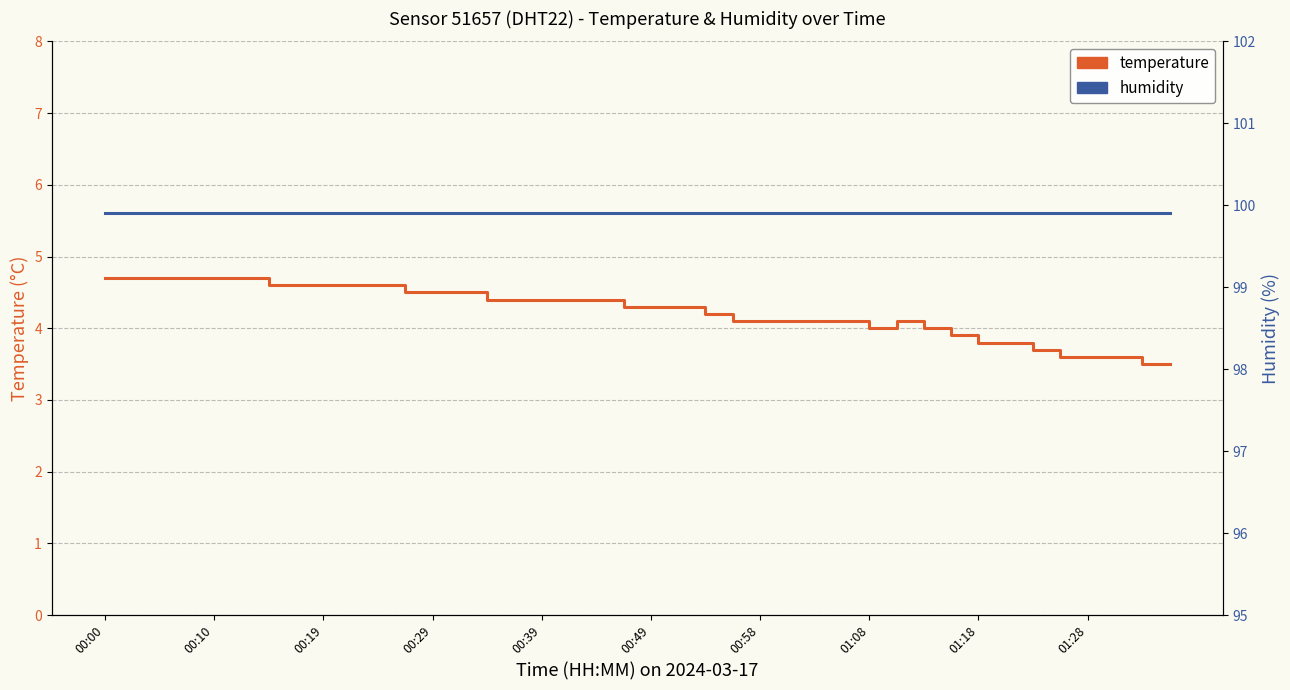

What is the difference between the maximum and second lowest values in the temperature series?

1.2